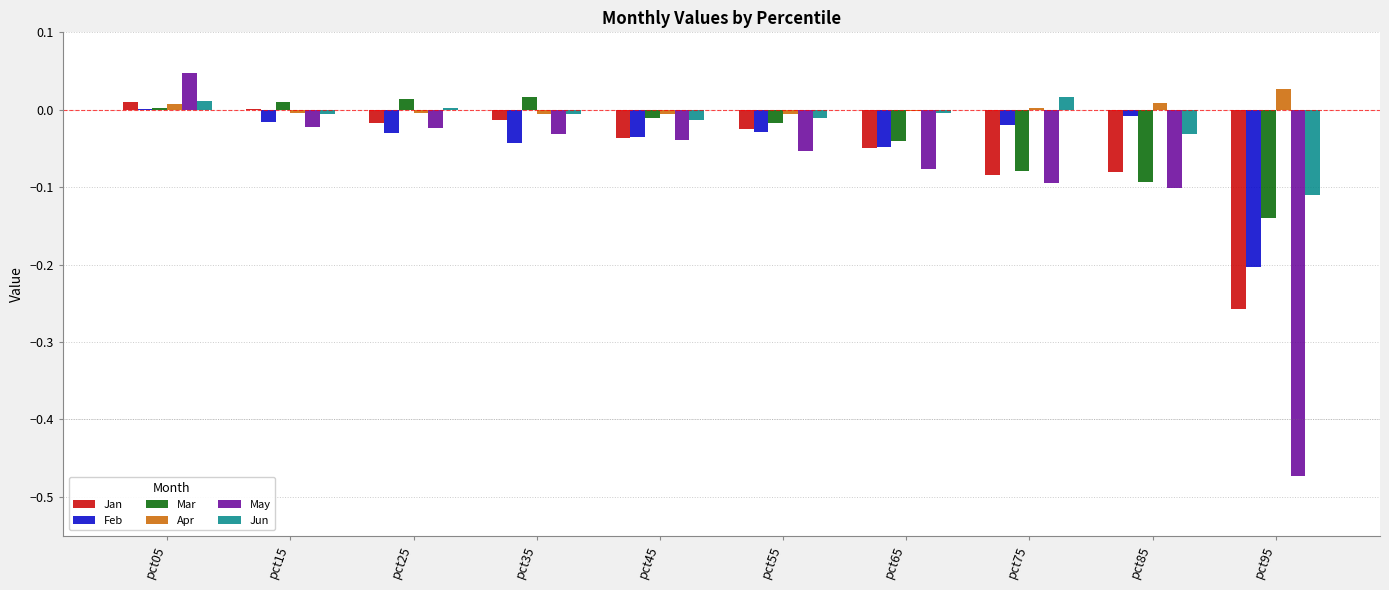

Which series has the largest total across all categories?

Apr